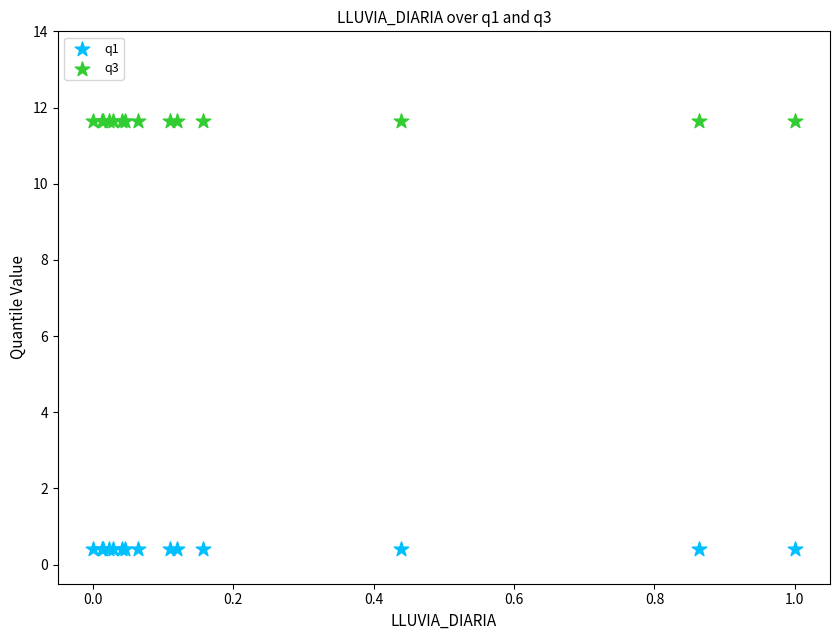

Which series reaches the maximum Y coordinate?

q3